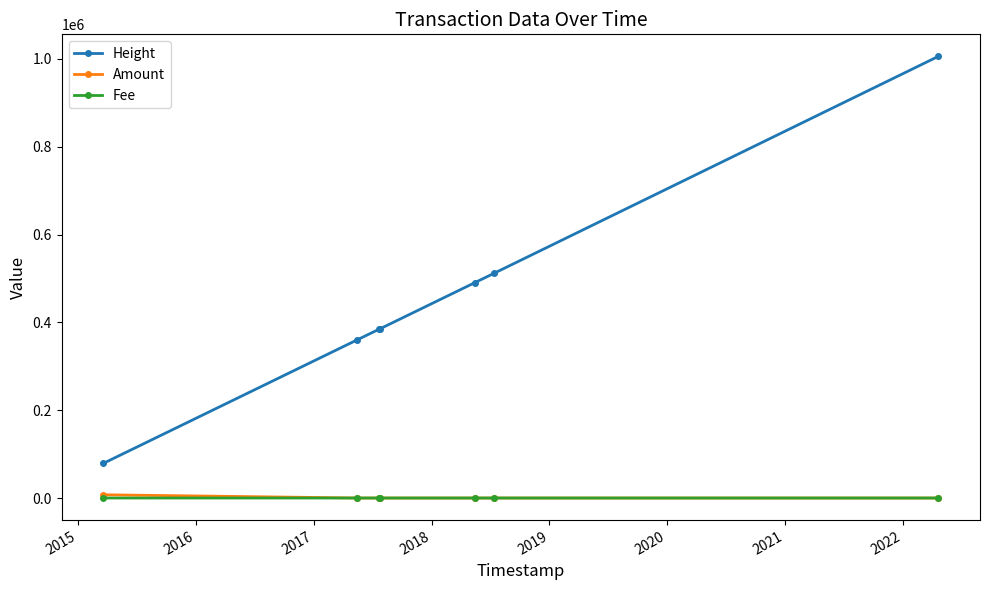

What is the greatest value displayed?

1005560.0